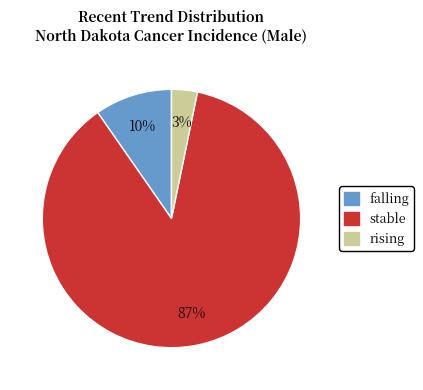

Combined, do stable and rising account for over 50%?

Yes